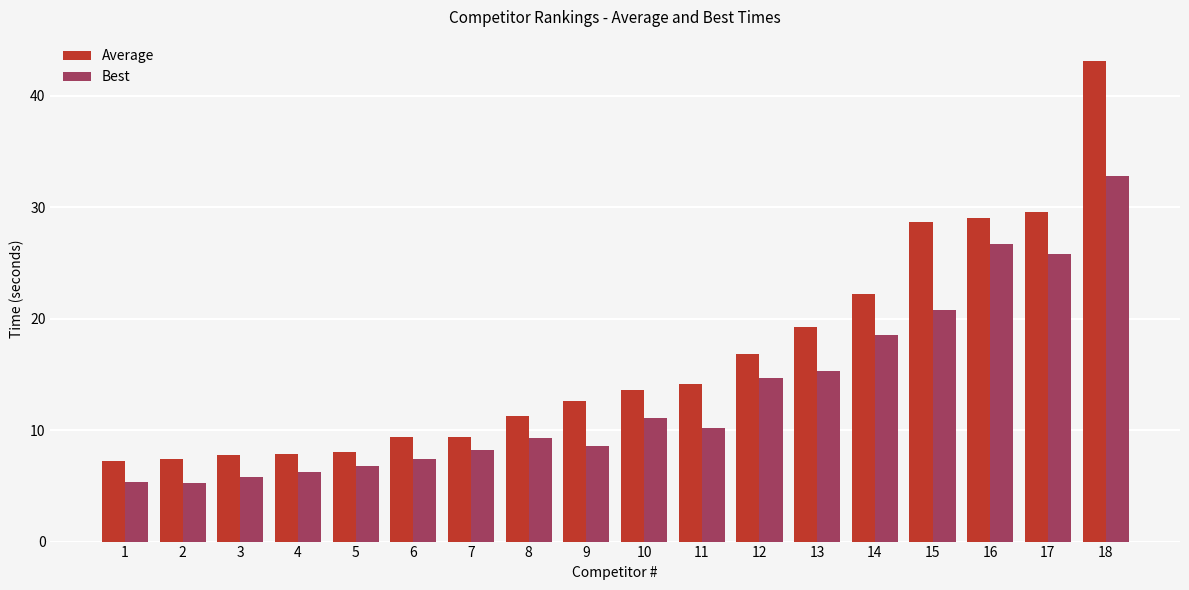

How many bars are there in total?

36